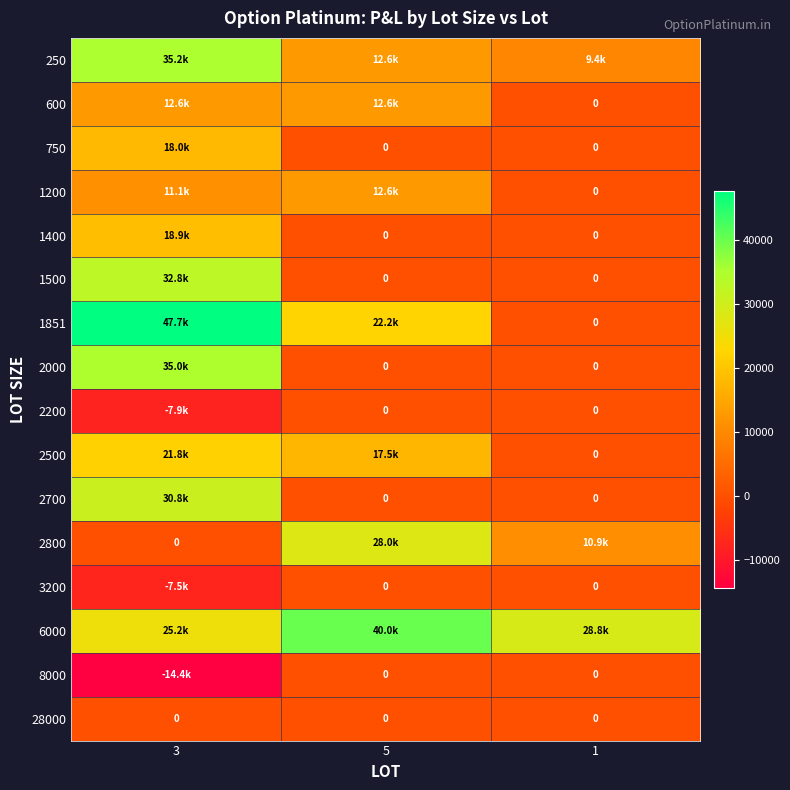

Which label corresponds to the largest value in the chart?

3